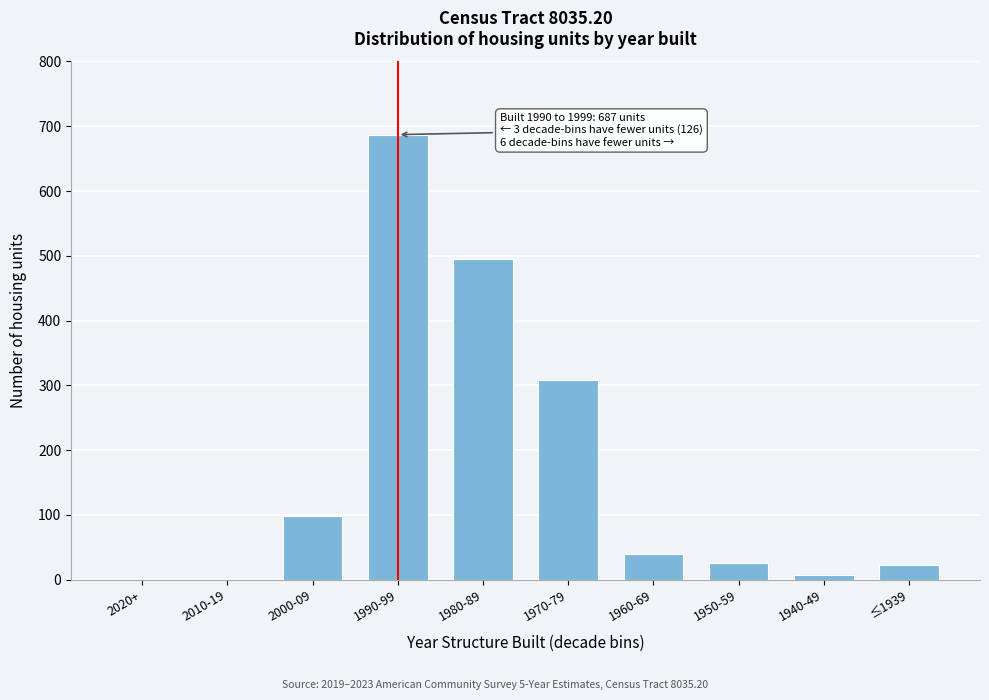

Reading left to right, extract all data points from this chart.

2020+=0	2010-19=0	2000-09=99	1990-99=687	1980-89=495	1970-79=308	1960-69=39	1950-59=26	1940-49=7	≤1939=22